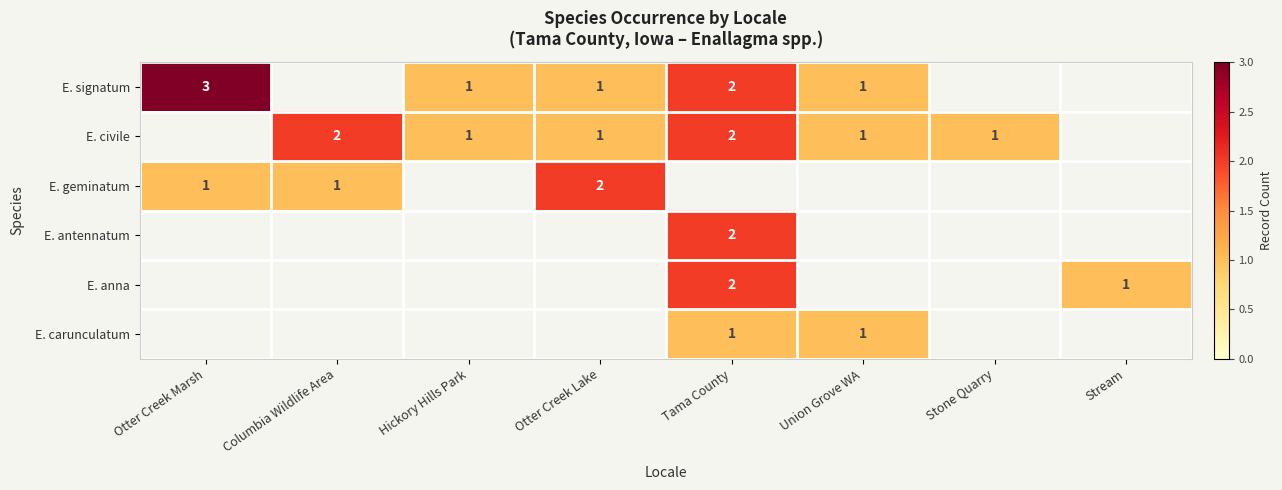

What is the sum of the E. signatum values at Otter Creek Lake and Tama County?

3